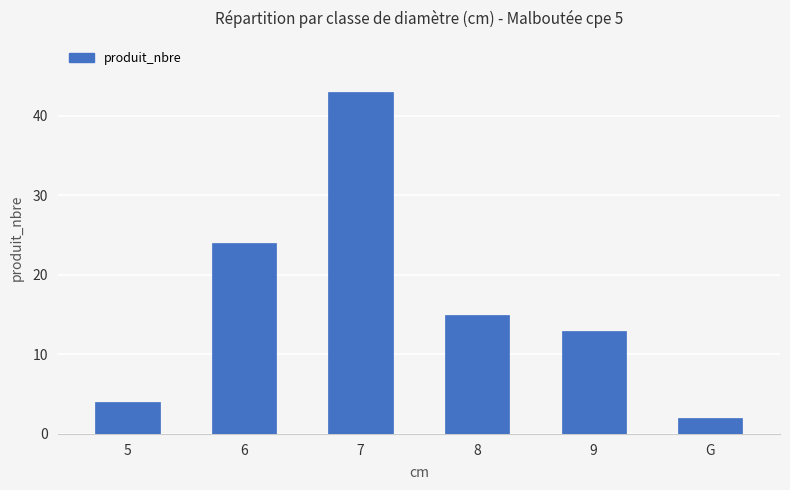

The chart shows a value of 2 at 5. True or false?

False